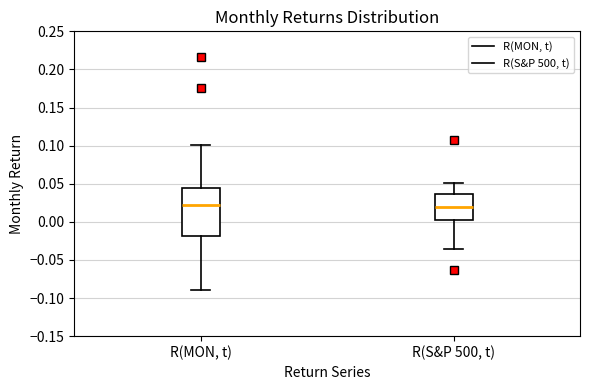

Which box is the tallest, from its lower edge to its upper edge?

R(MON, t)